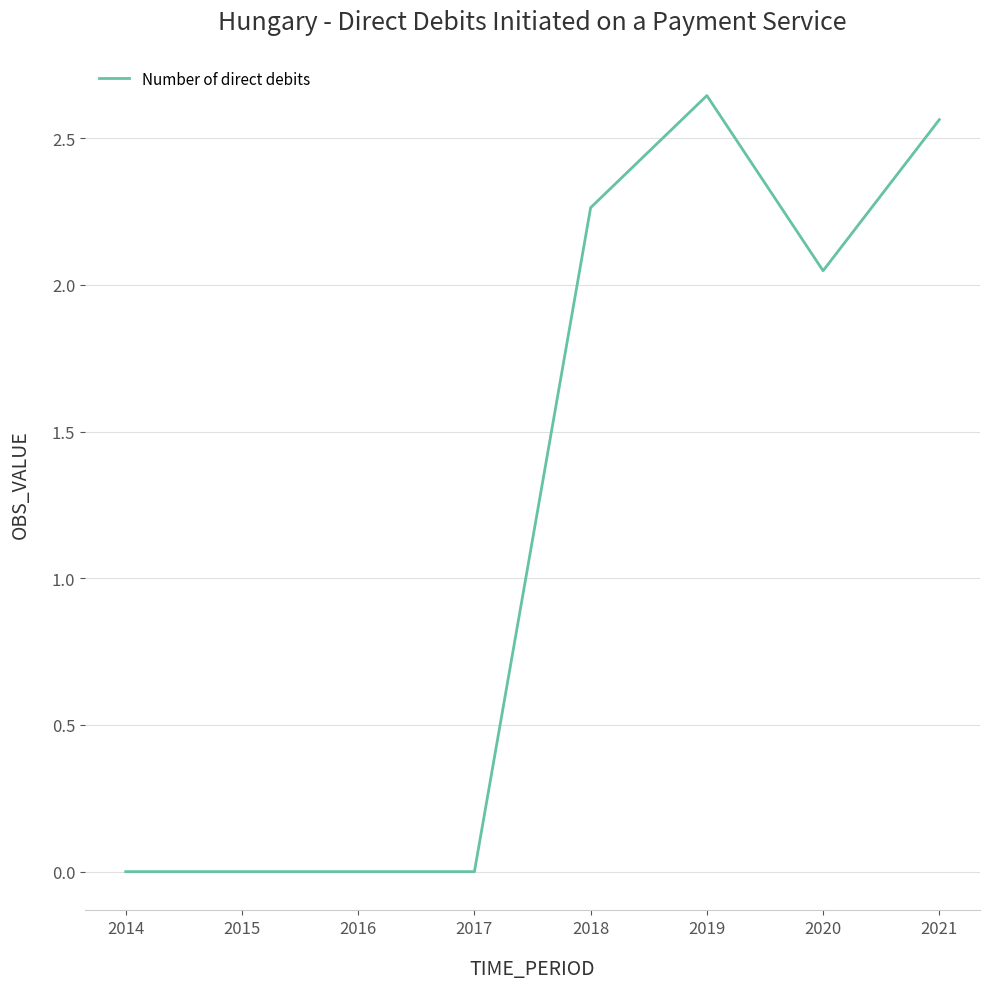

Is this an area chart (filled region under the line)?

No